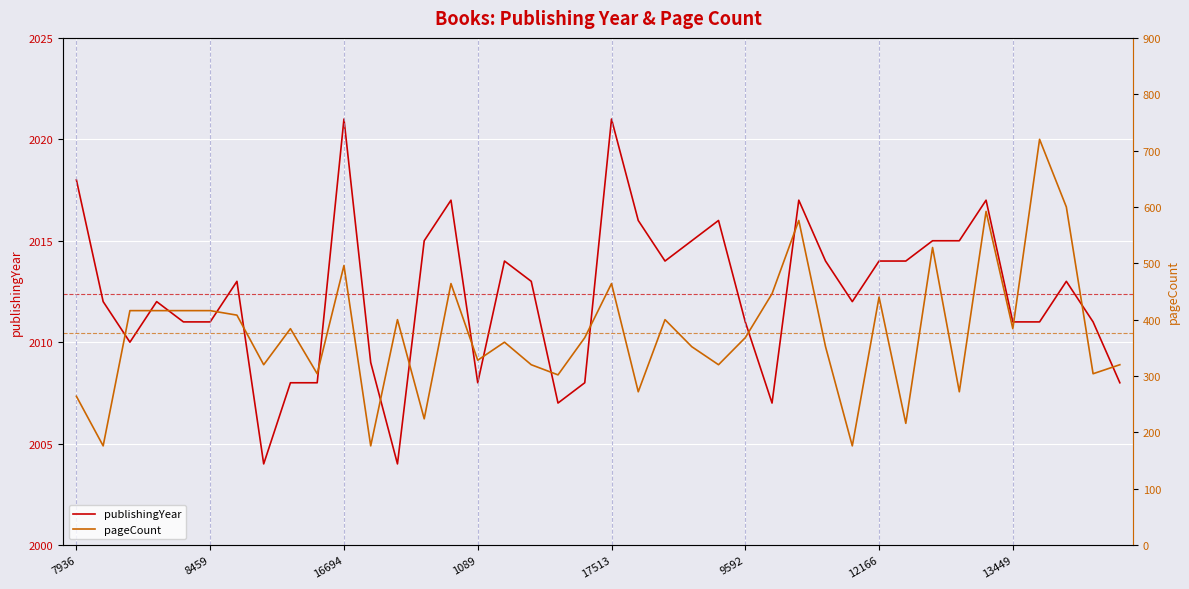

At how many categories does at least one series exceed 1831?

40